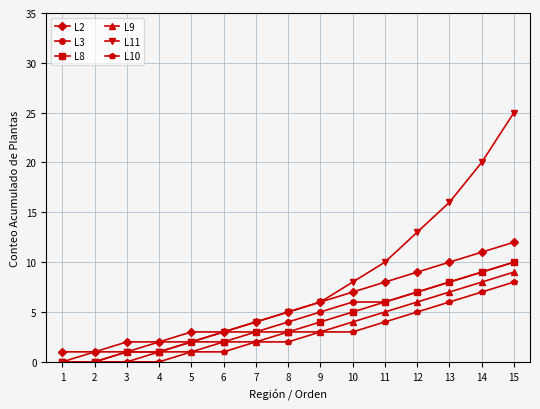

At which category is the sum across all series the highest?

15